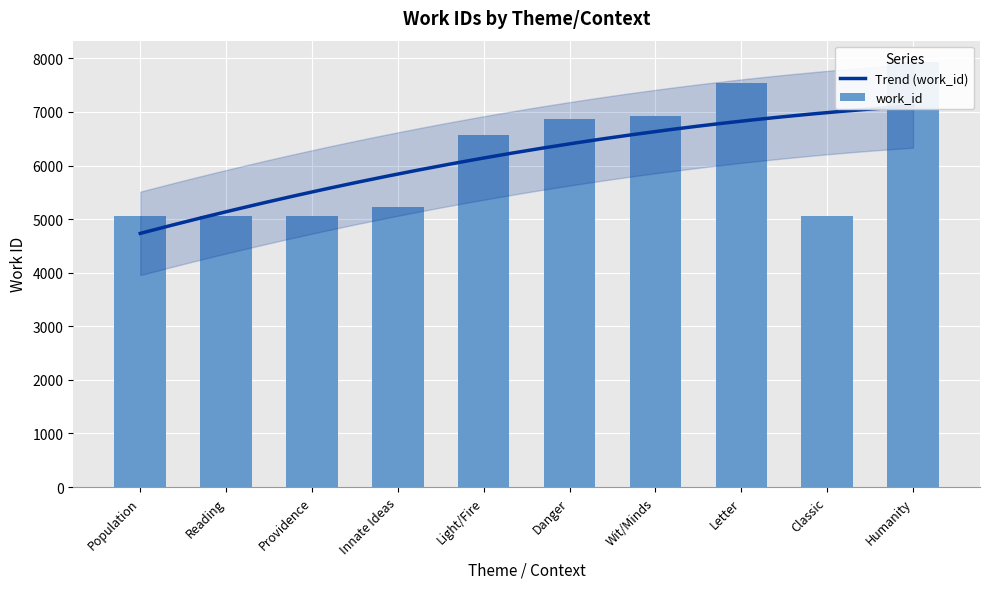

Rank the categories by value from highest to lowest.

Humanity, Letter, Wit/Minds, Danger, Light/Fire, Innate Ideas, Population, Reading, Providence, Classic